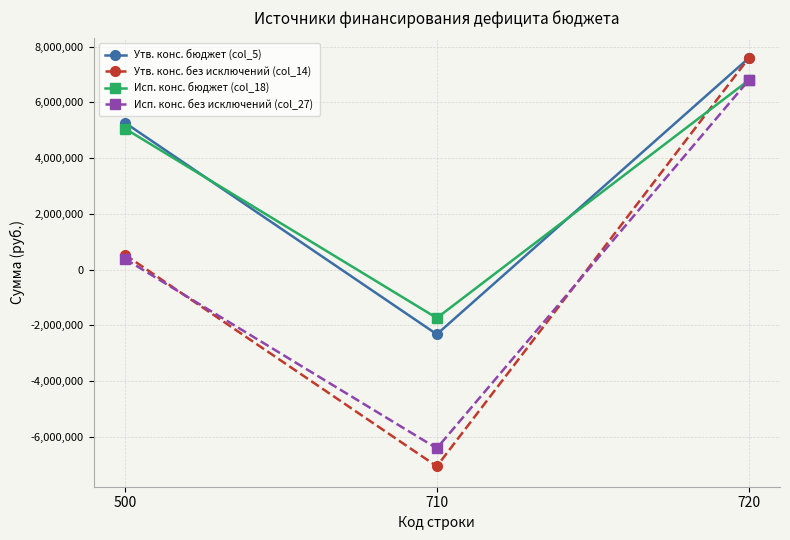

What are all the series names shown in the legend?

Утв. конс. бюджет (col_5), Утв. конс. без исключений (col_14), Исп. конс. бюджет (col_18), Исп. конс. без исключений (col_27)